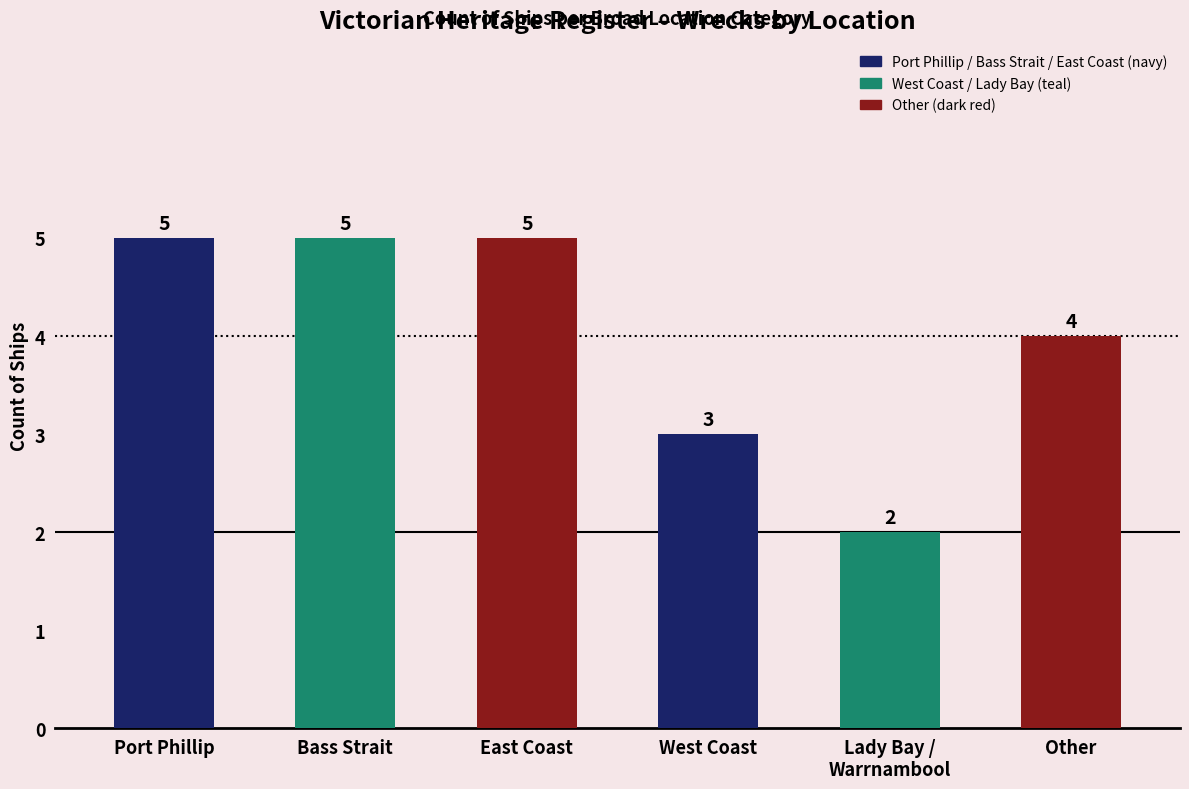

What is the ratio of the value at West Coast to the value at East Coast?

0.6